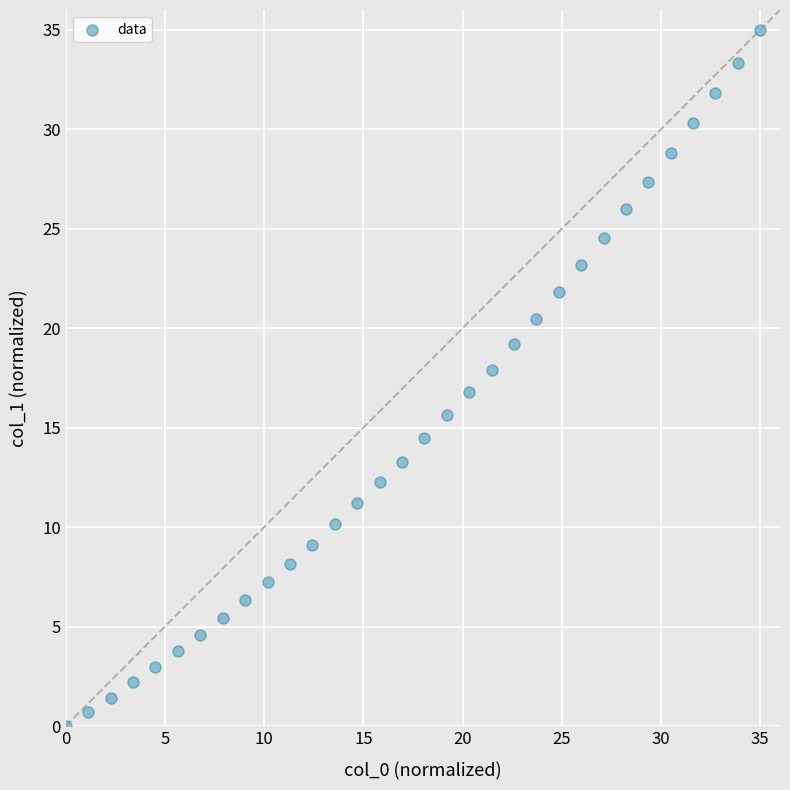

What is the range of Y values (max minus min)?

35.0